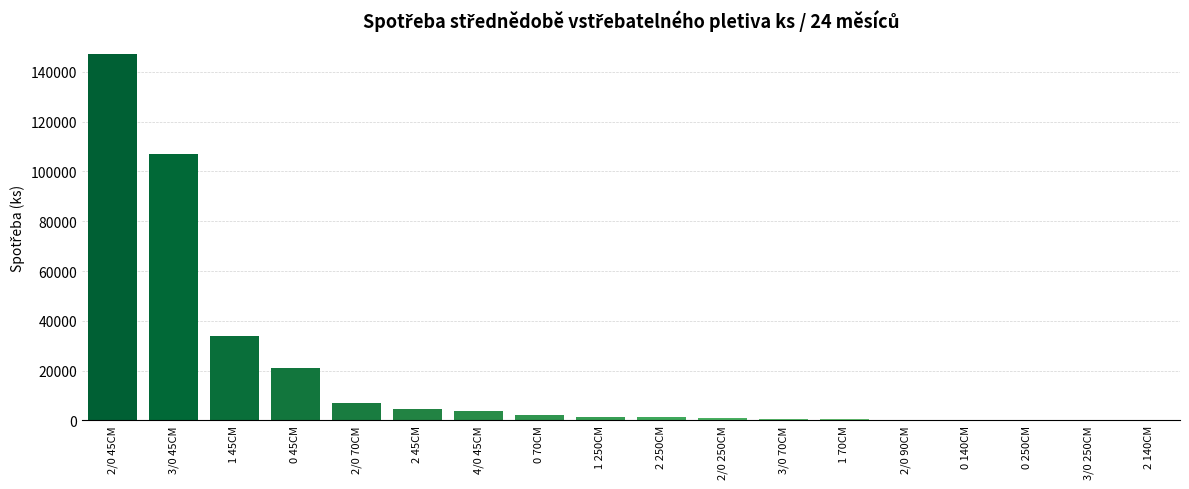

What is the change in value from 2/0 45CM to 4/0 45CM?

-143424